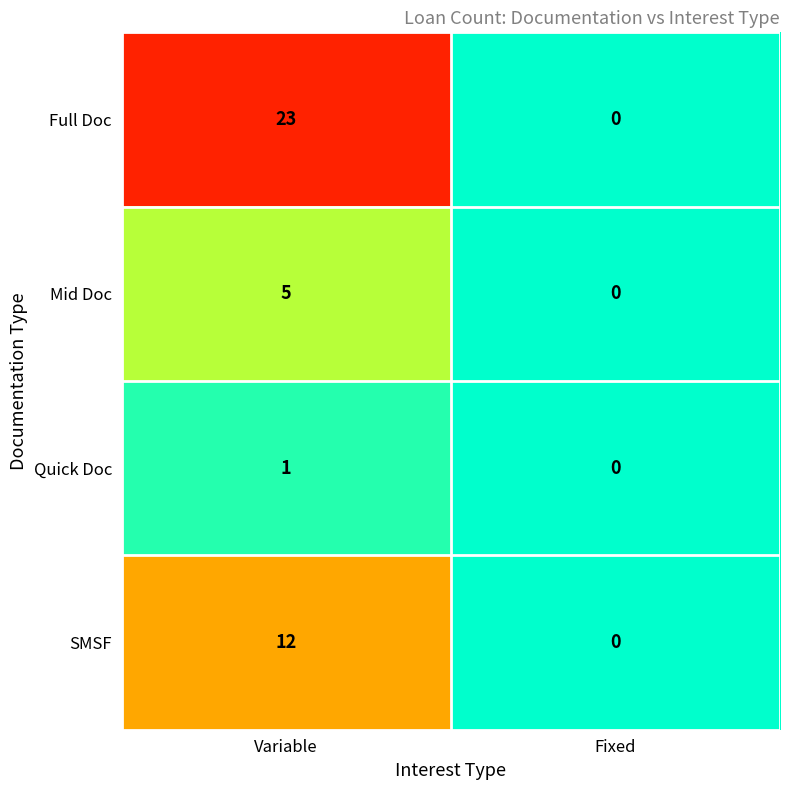

At which category is the sum across all series the highest?

Variable